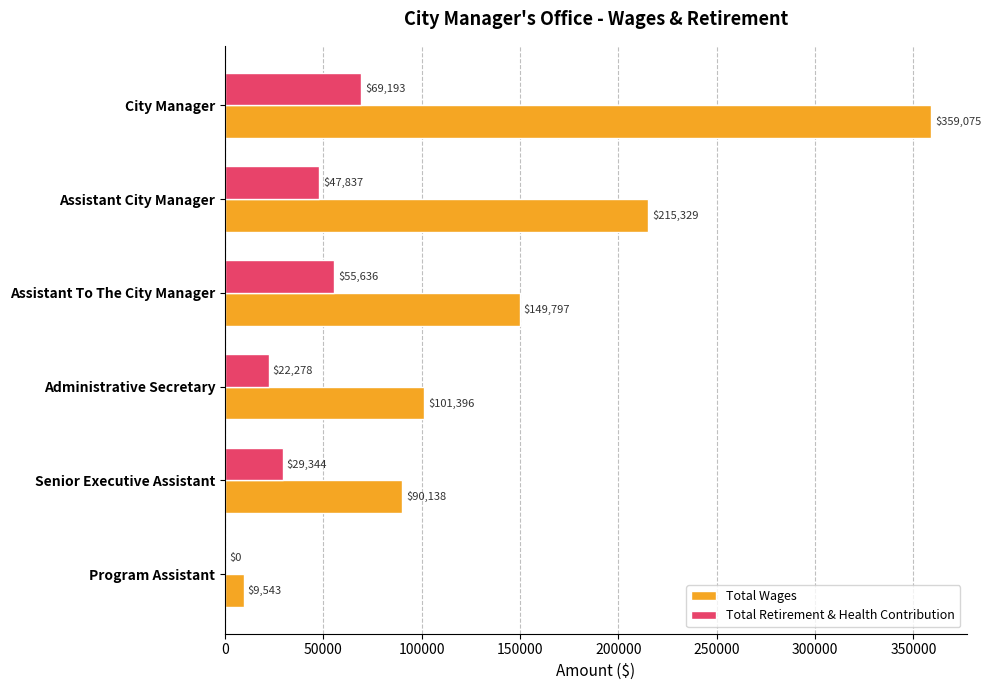

What is the sum of all Total Retirement & Health Contribution values?

224288